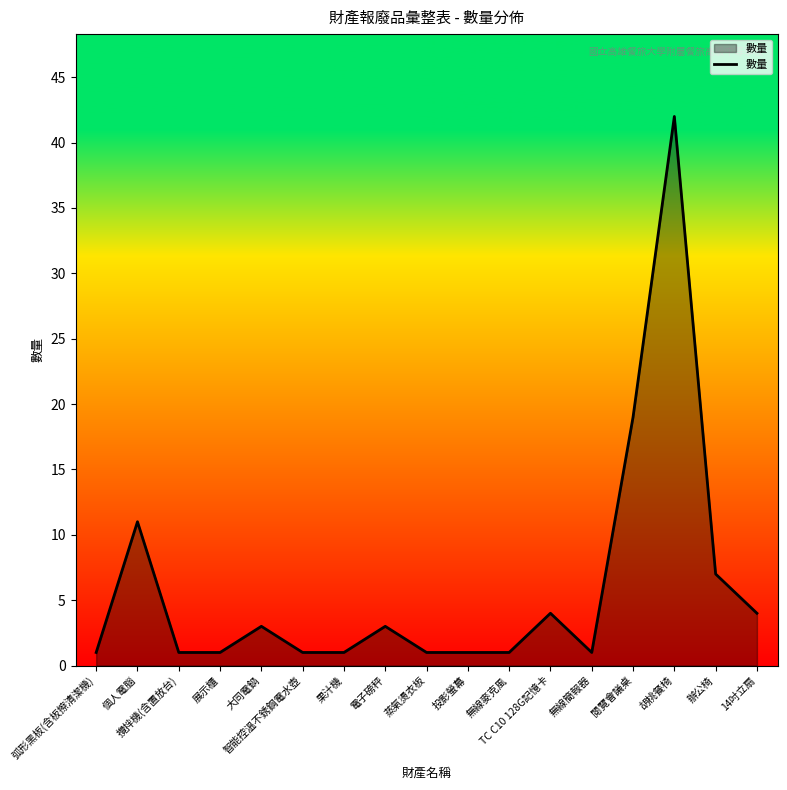

What is the ratio of the value at 投影螢幕 to the value at 展示櫃?

1.0